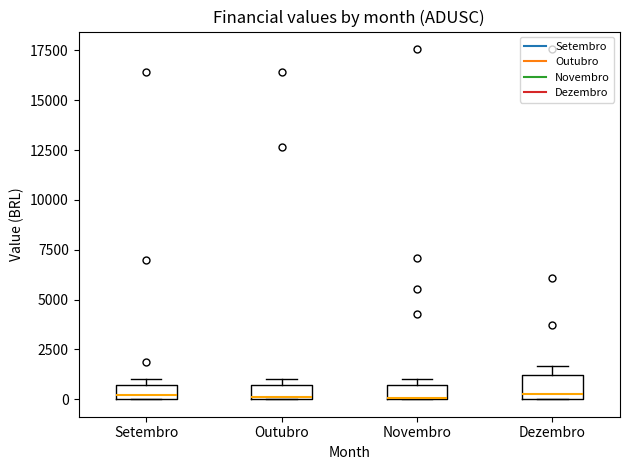

Which box is the tallest, from its lower edge to its upper edge?

Dezembro